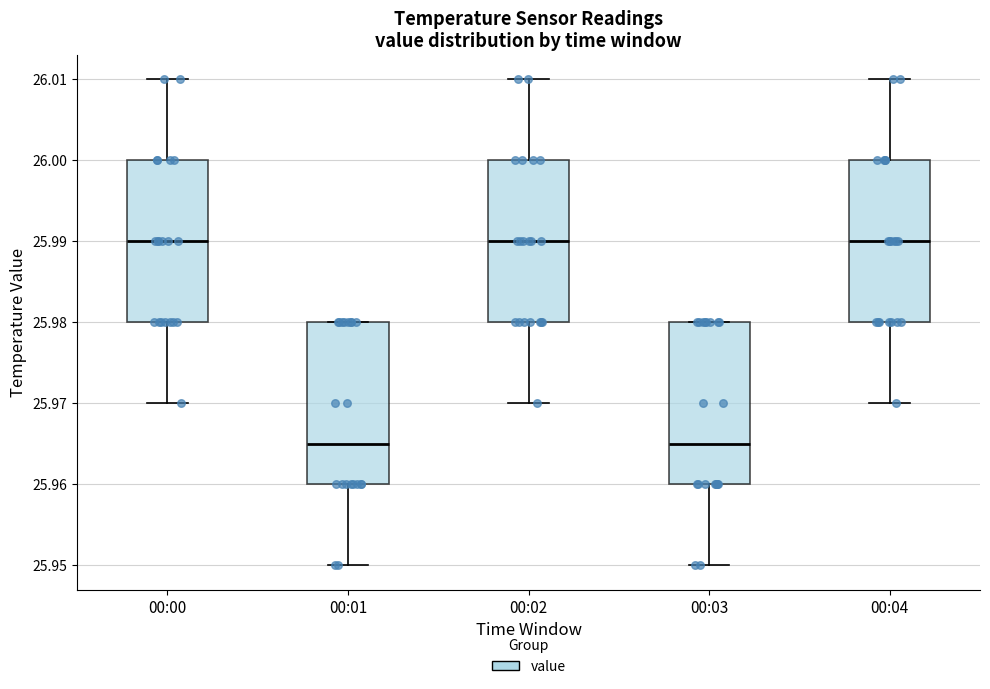

Reading left to right, read every box against the y-axis: the position of its median line, the range the box covers, and the ends of its whiskers. The values are not printed on the chart, so give them approximately, as read against the axis.

00:00: median 25.990, box 25.980 to 26.000, whiskers 25.970 to 26.010
00:01: median 25.965, box 25.960 to 25.980, whiskers 25.950 to 25.980
00:02: median 25.990, box 25.980 to 26.000, whiskers 25.970 to 26.010
00:03: median 25.965, box 25.960 to 25.980, whiskers 25.950 to 25.980
00:04: median 25.990, box 25.980 to 26.000, whiskers 25.970 to 26.010